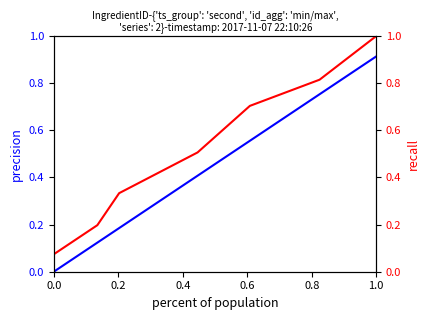

How many lines are shown in the chart?

2